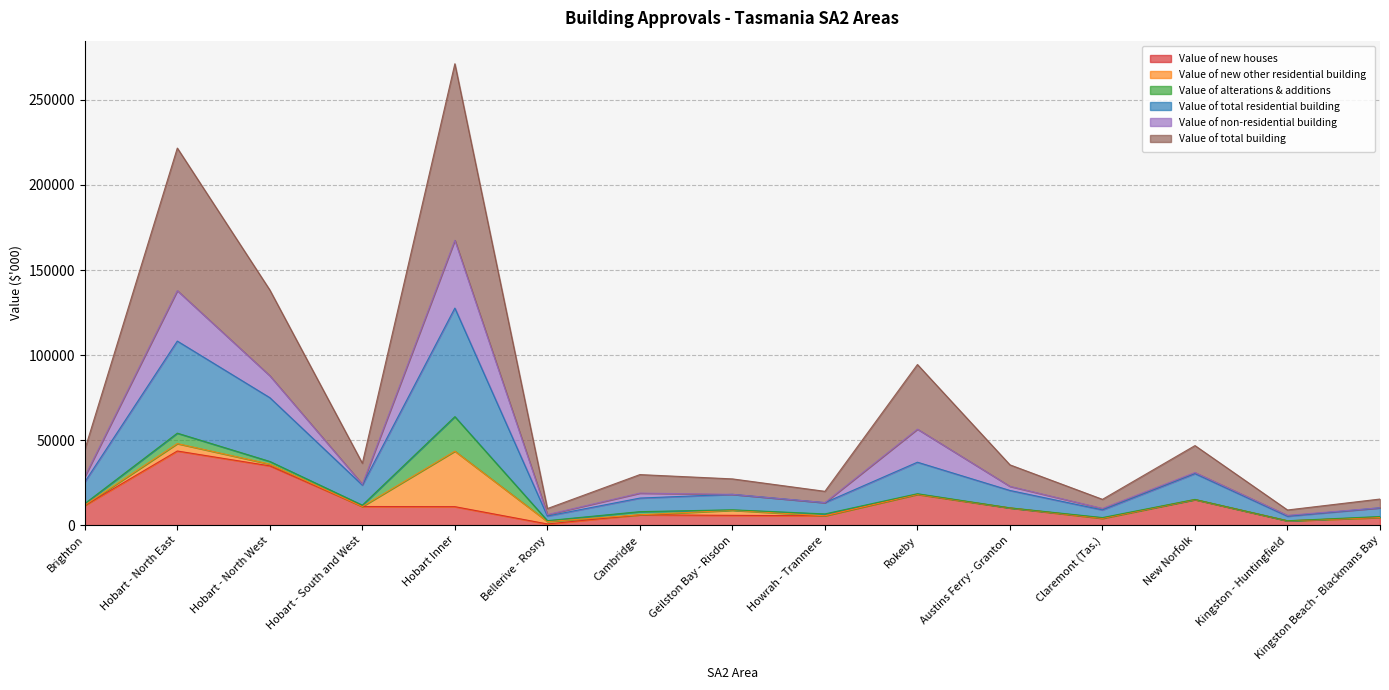

The value of Value of total building at Cambridge is 29769.7. True or false?

True